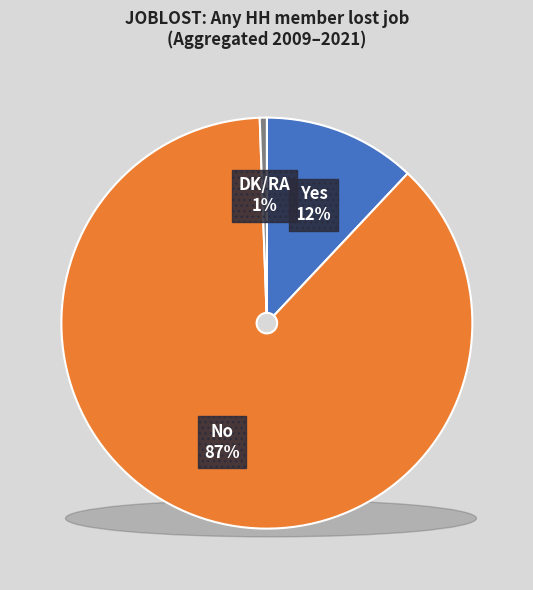

True or false: 2015 accounts for 28% of the total.

False